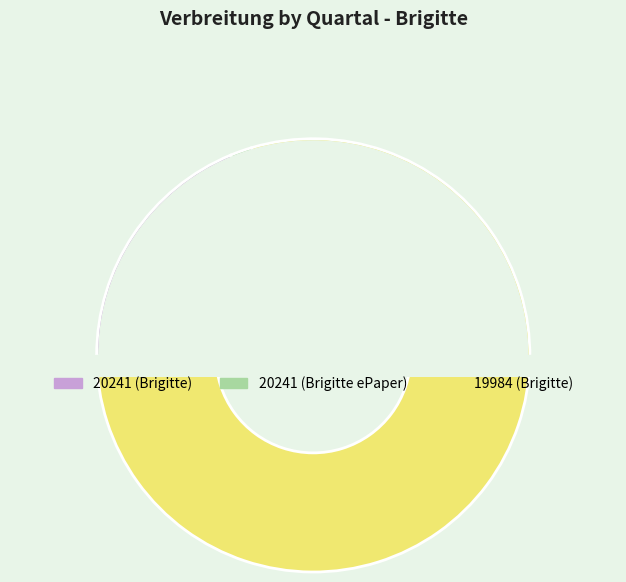

What percentage is NOT represented by 20241 (Brigitte)?

81.2%